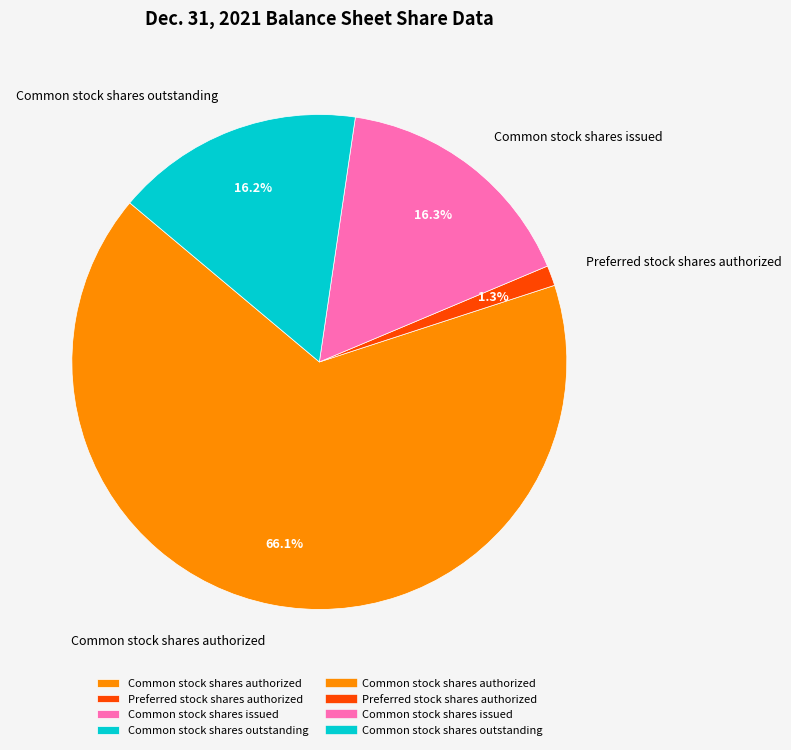

Do Common stock shares issued and Common stock shares outstanding together represent more than half of the pie?

No